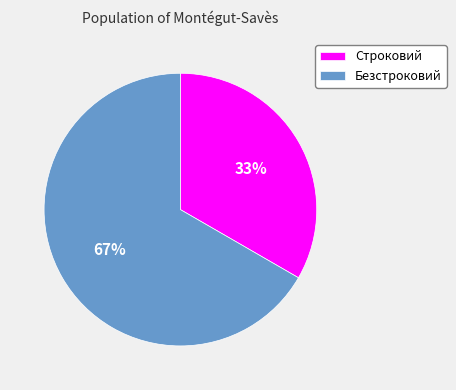

What percentage is the Строковий slice, to the nearest percent?

33%